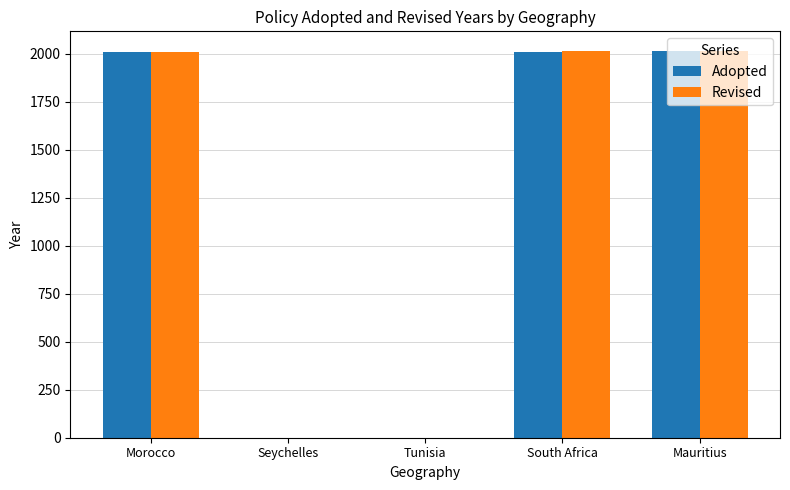

The value of Adopted at Mauritius is 2014. True or false?

True